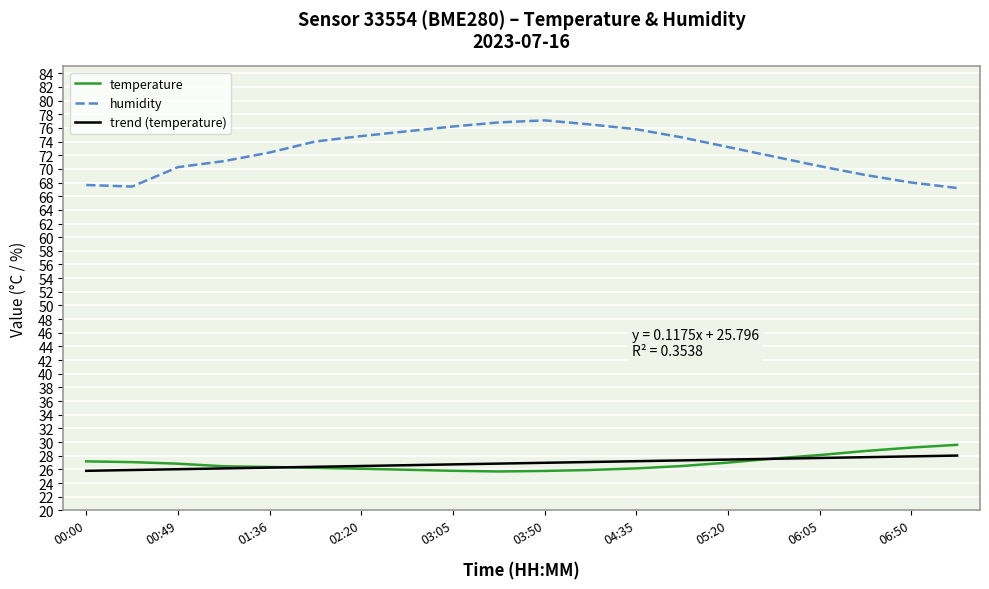

Which series has the largest total across all categories?

humidity